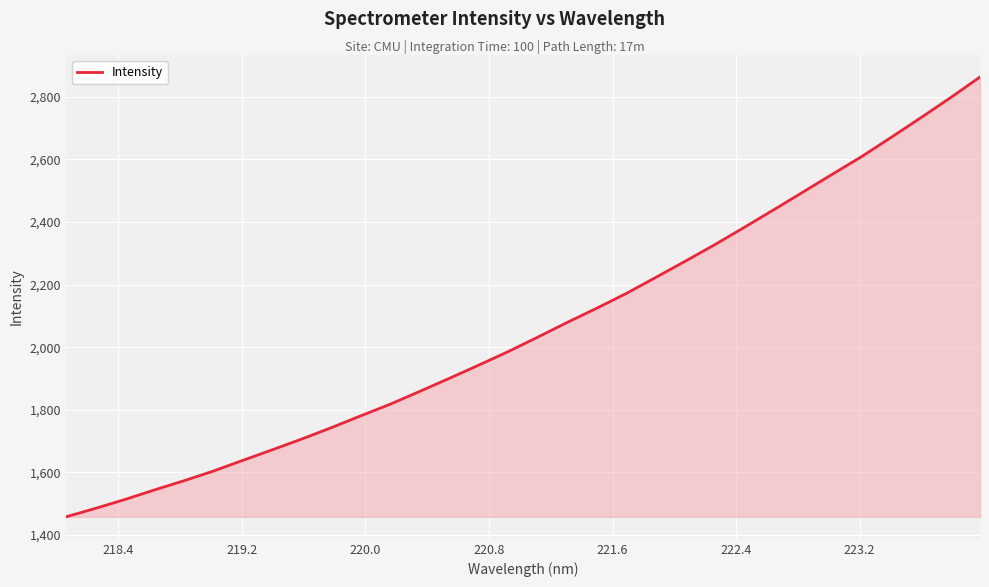

What is the greatest value displayed?

2863.8